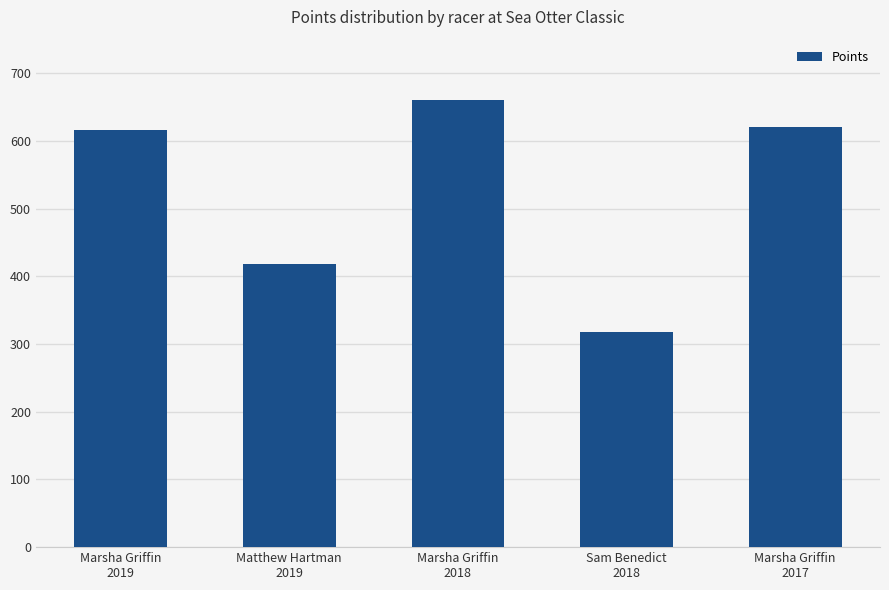

What is the smallest value displayed?

317.6